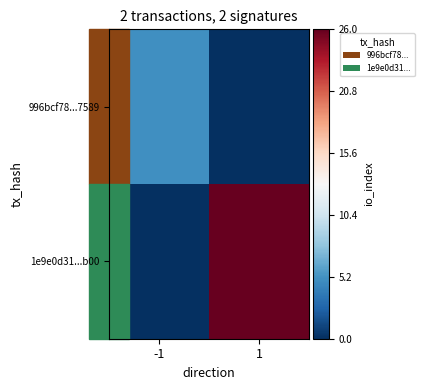

What is the maximum value shown in the chart?

1.0